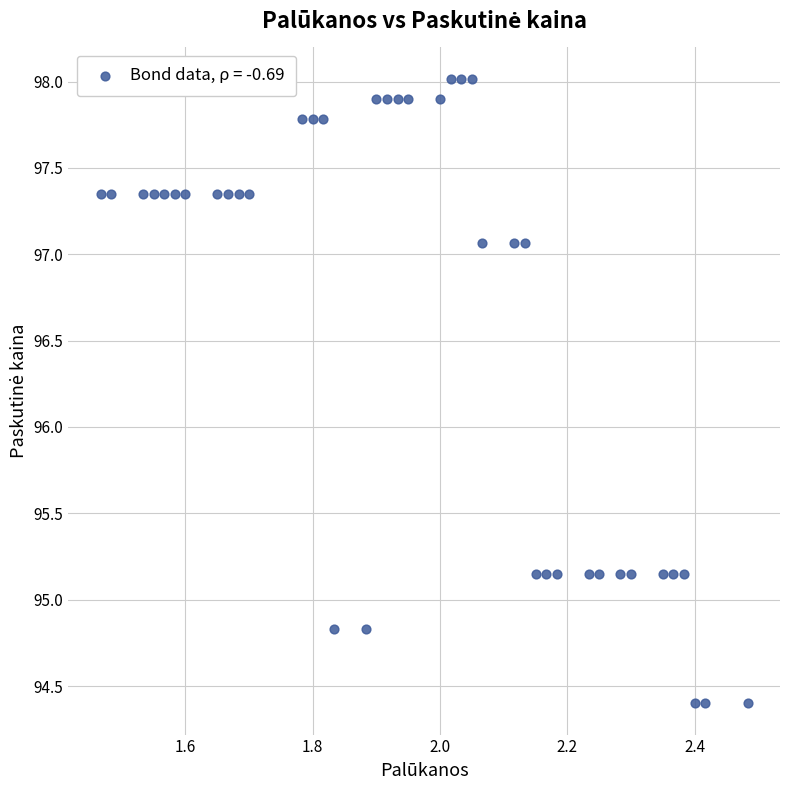

What is the range of Y values (max minus min)?

3.6